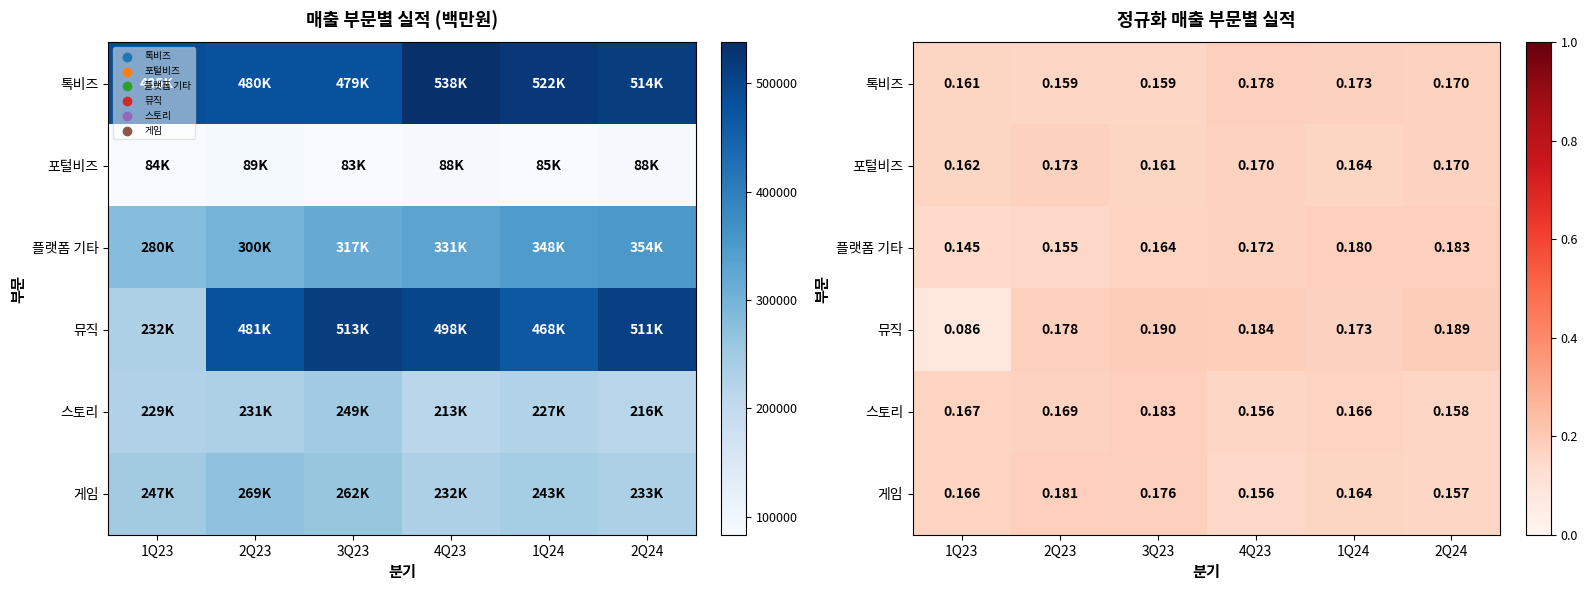

Between 3Q23 and 2Q23, which is larger?

2Q23